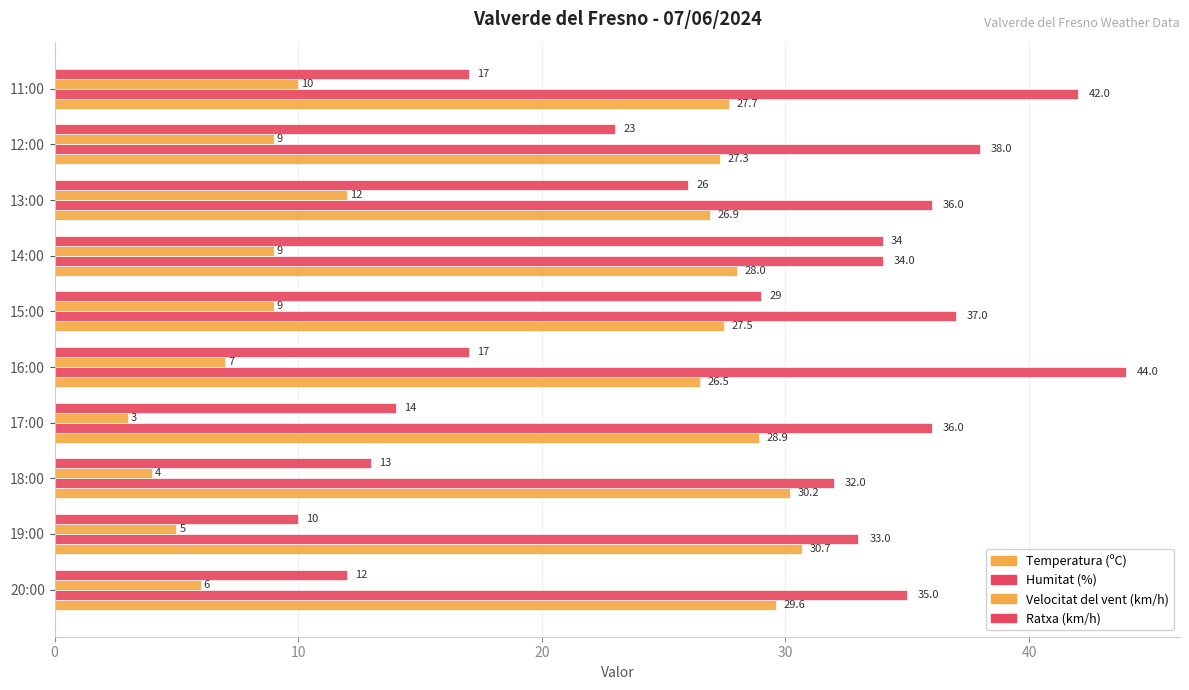

How many categories are shown in the chart?

10